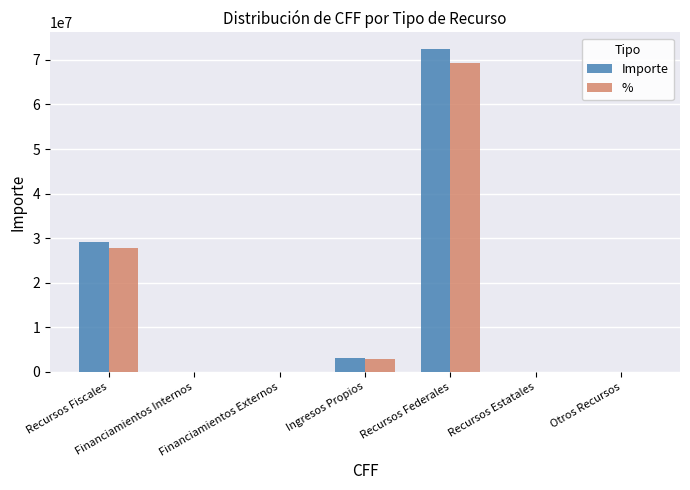

True or false: % has a value of 38991223.9 at Recursos Fiscales.

False